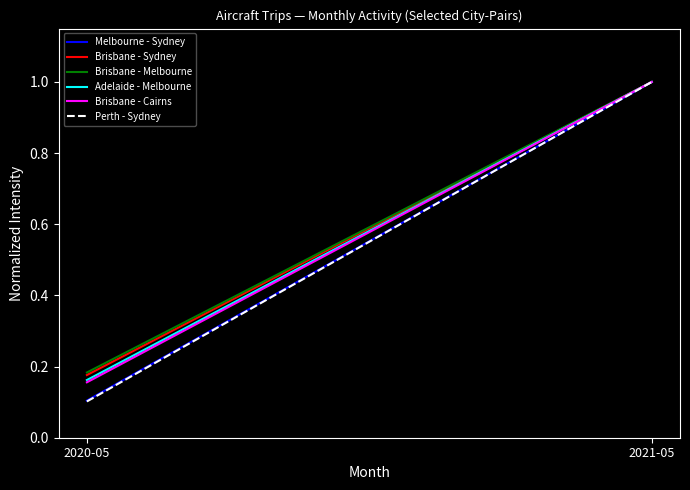

Where is Perth - Sydney nearest to the value 0?

2020-05